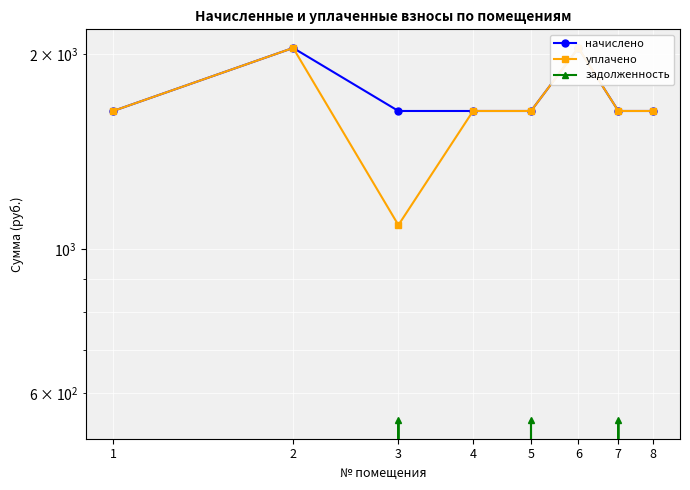

True or false: начислено and задолженность cross at least once.

False